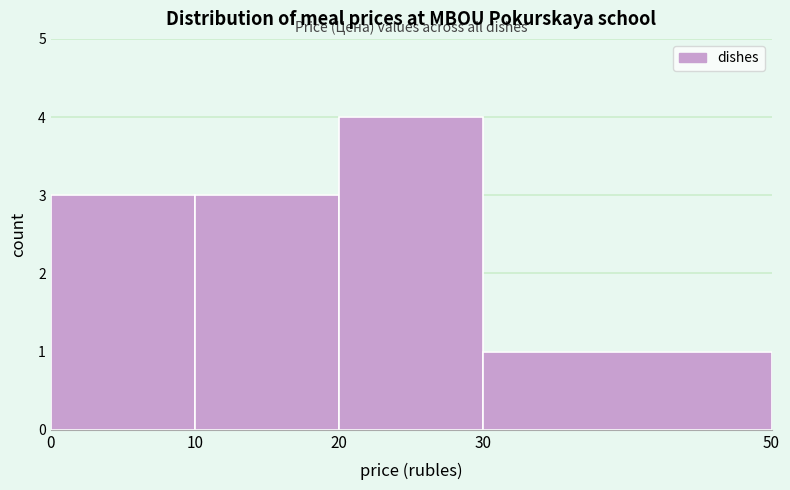

Reading left to right, transcribe this chart: for each bar, give the range it covers on the x-axis and its height. The values are not printed on the chart, so give them approximately, as read against the axis.

0 to 10: 3
10 to 20: 3
20 to 30: 4
30 to 50: 1